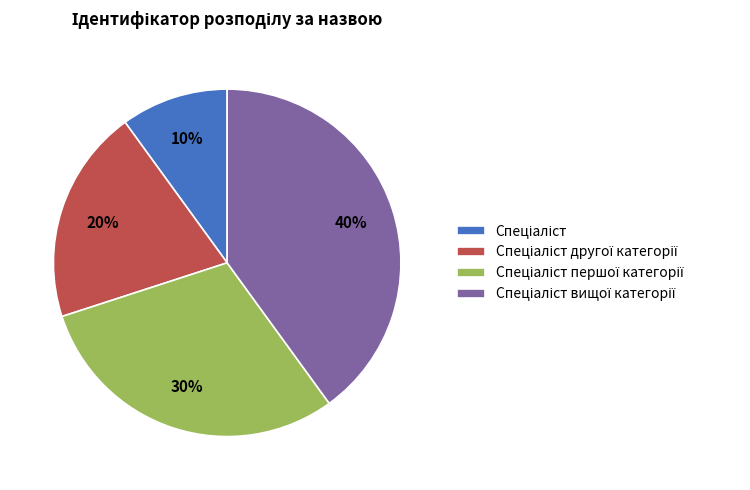

To the nearest percent, what is the difference between the largest and smallest slice percentages?

30%